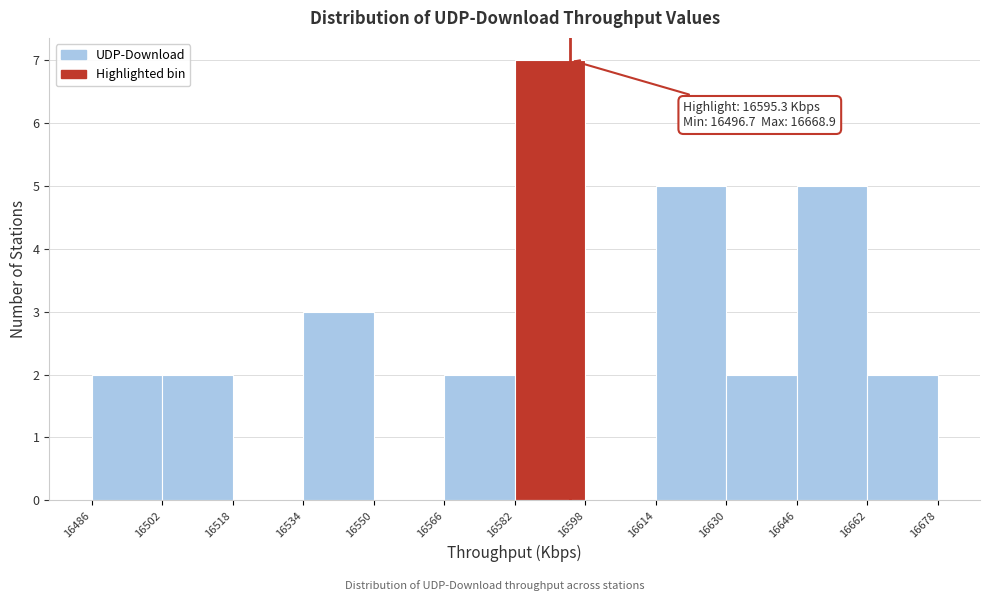

Which range on the x-axis has the tallest bar?

16582 to 16598